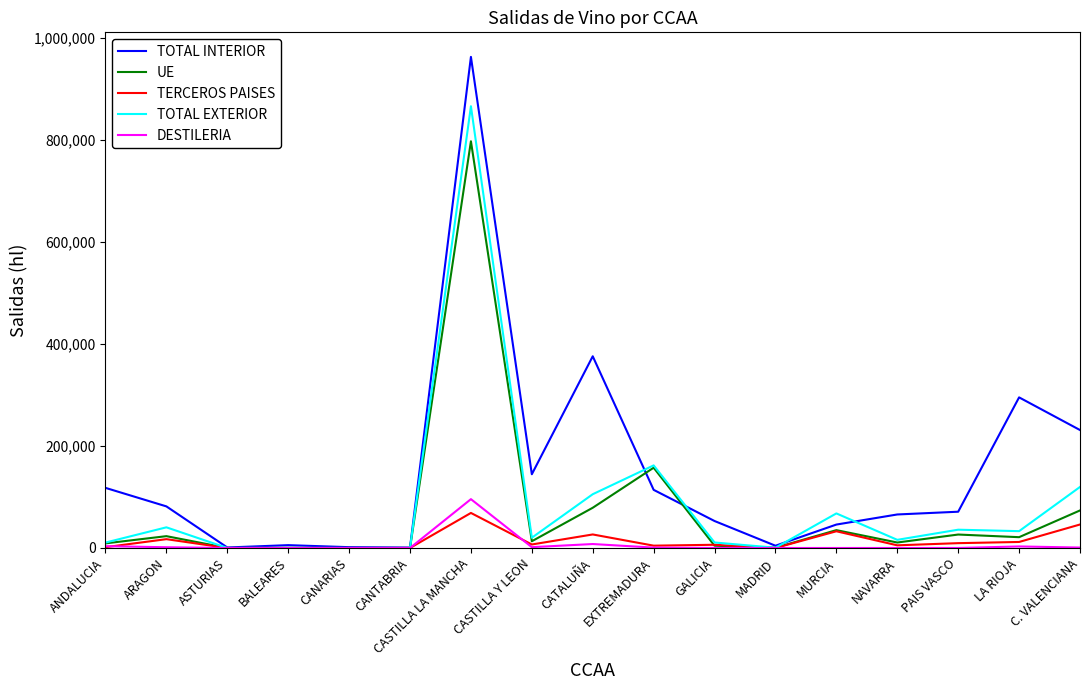

How many series are shown in this chart?

5